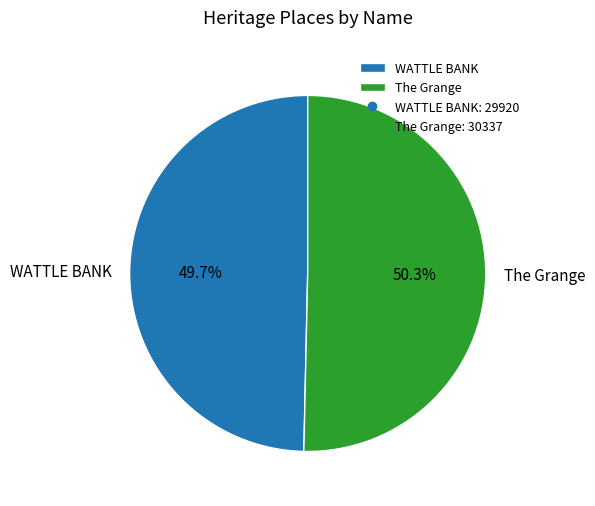

Approximately how many times larger is the value at The Grange compared to WATTLE BANK?

1.0